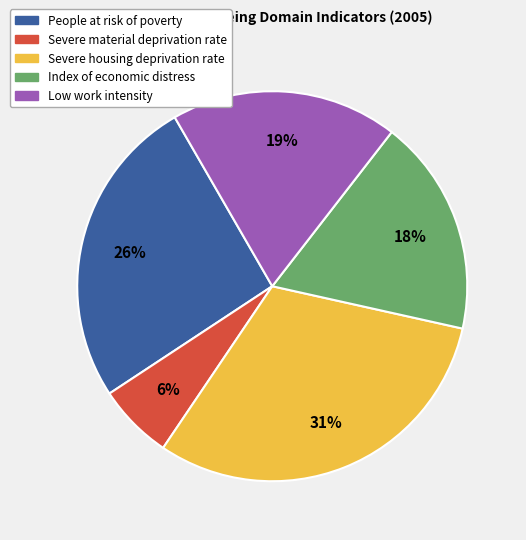

What percentage is the Severe housing deprivation rate slice, to the nearest percent?

31%